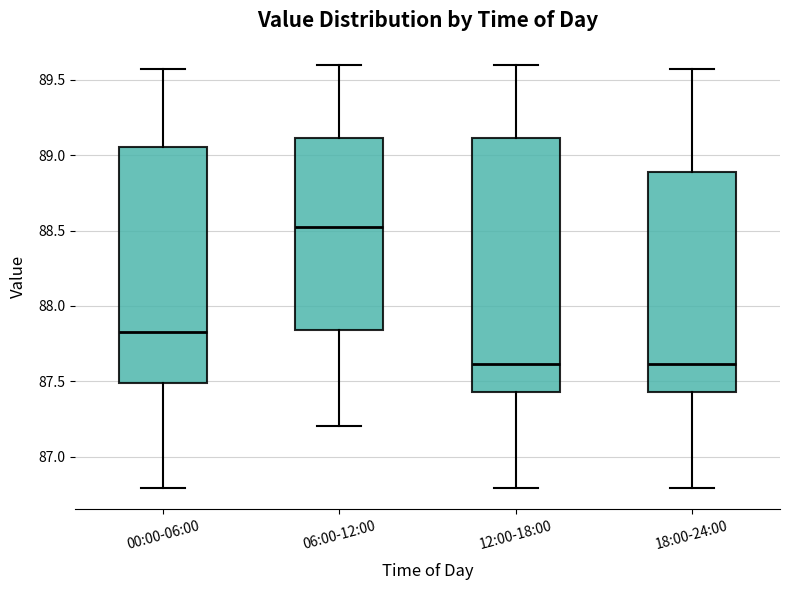

Comparing the boxes themselves (not the whiskers), which one is the tallest?

12:00-18:00